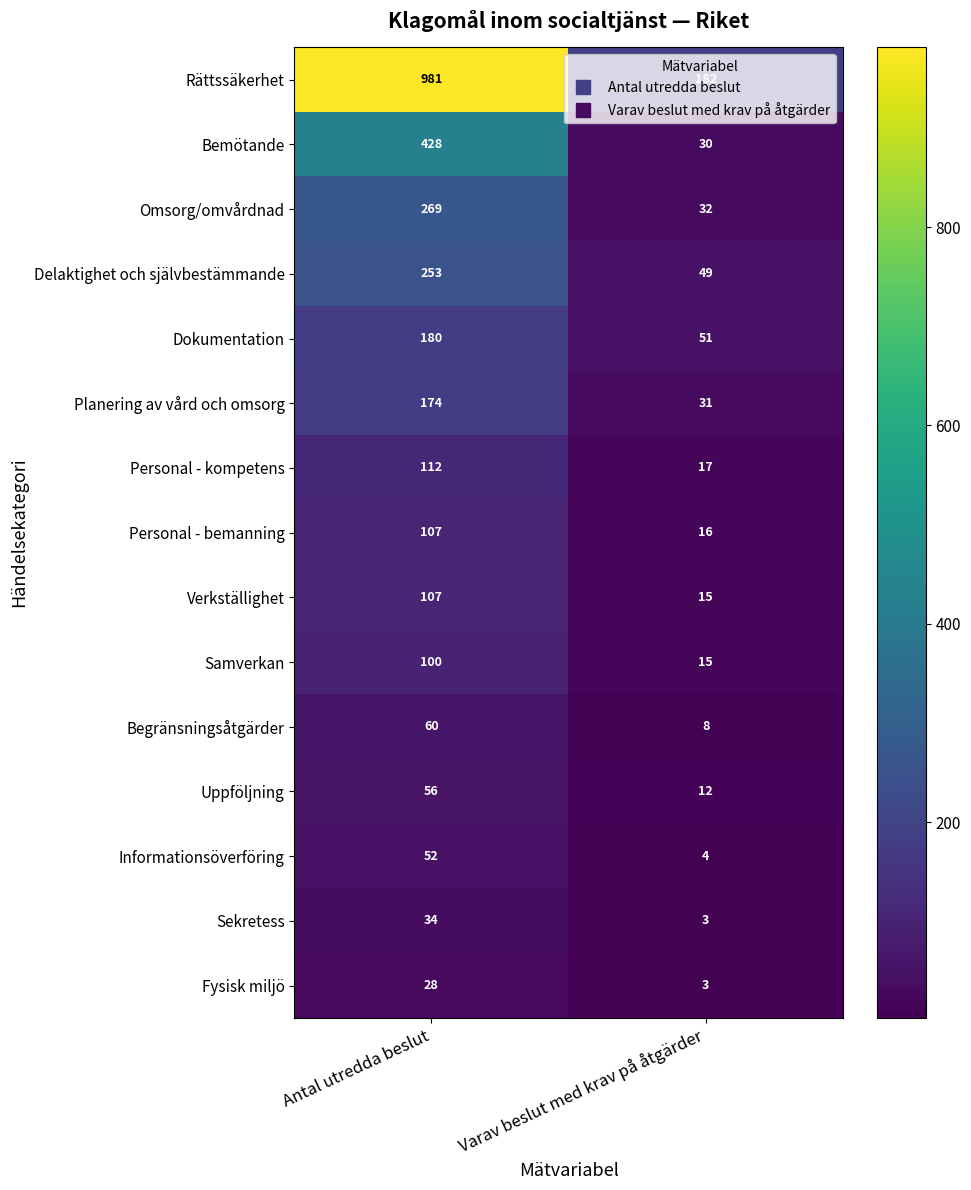

What is the difference between the maximum and minimum values in the Personal - bemanning series?

91